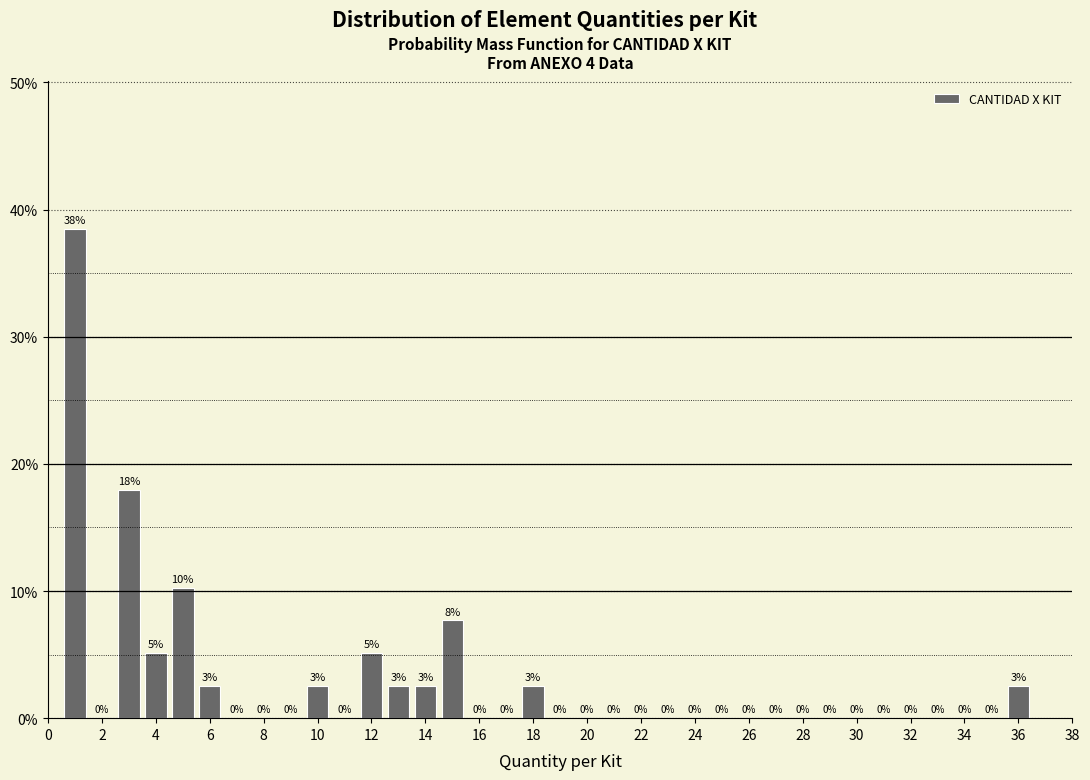

Which range on the x-axis has the tallest bar?

0.5 to 1.5